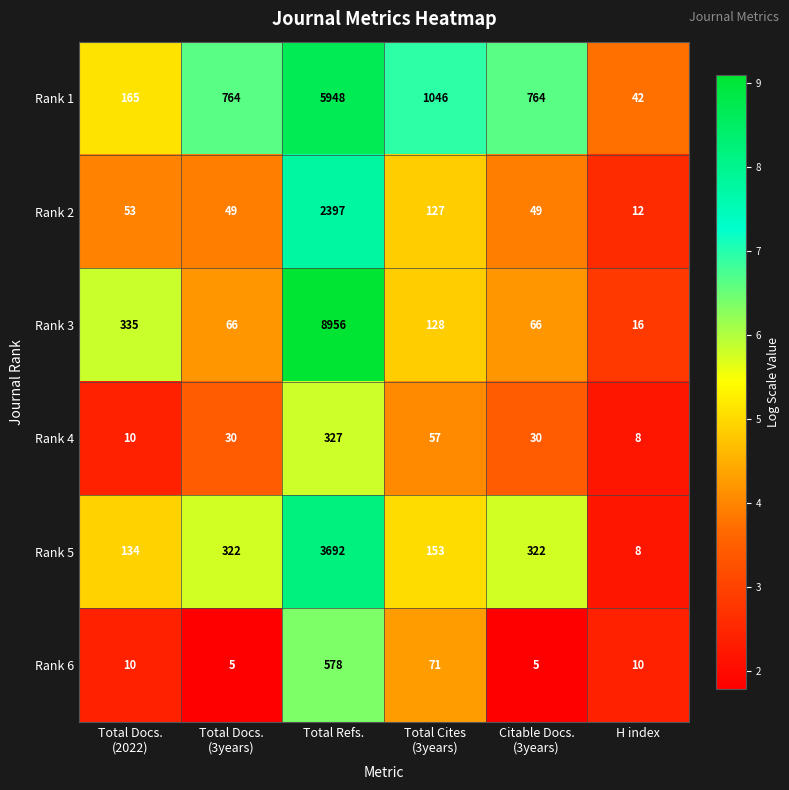

At which label does Rank 3 reach its minimum?

H index